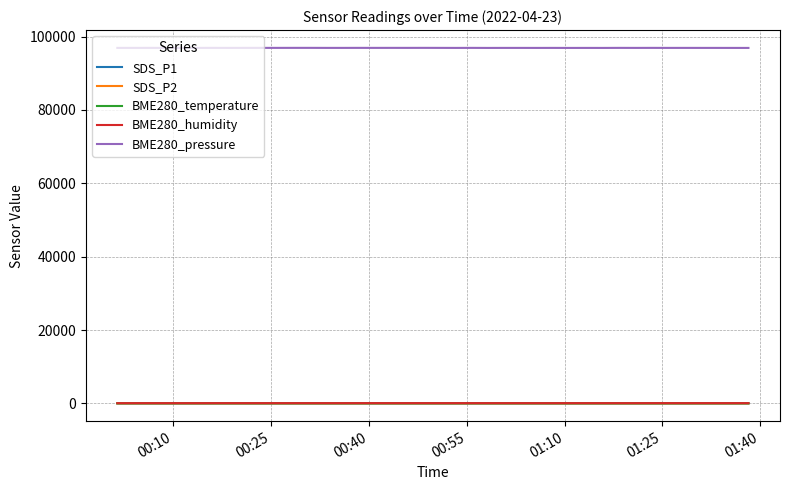

Which series has the largest range (max minus min)?

BME280_pressure